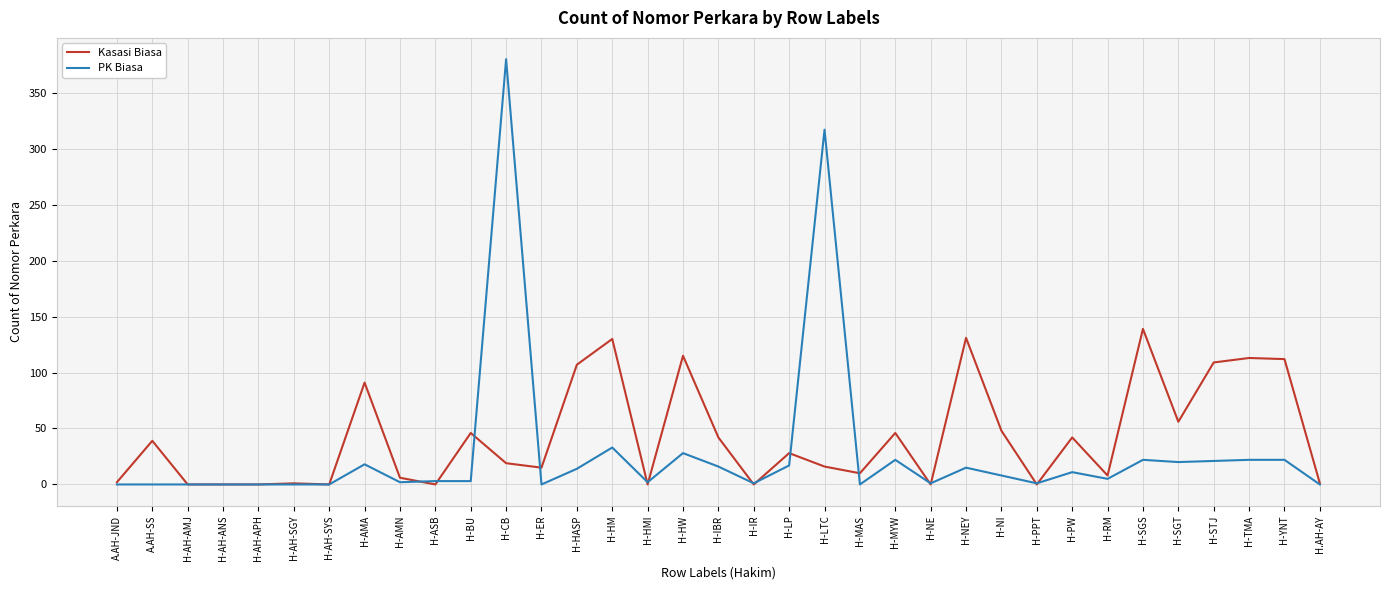

The value of Kasasi Biasa at H-NEY is 131. True or false?

True